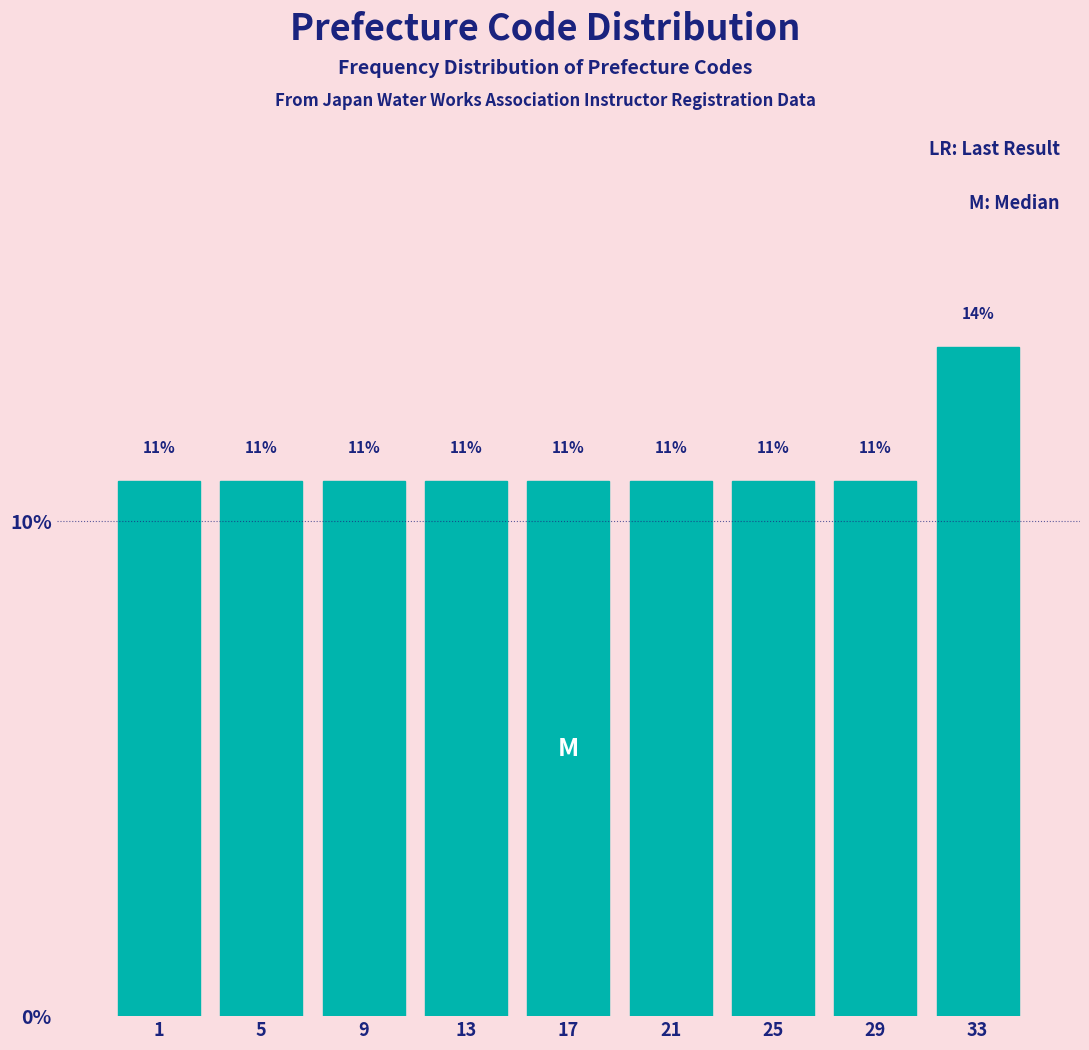

How many bars are there in total?

9